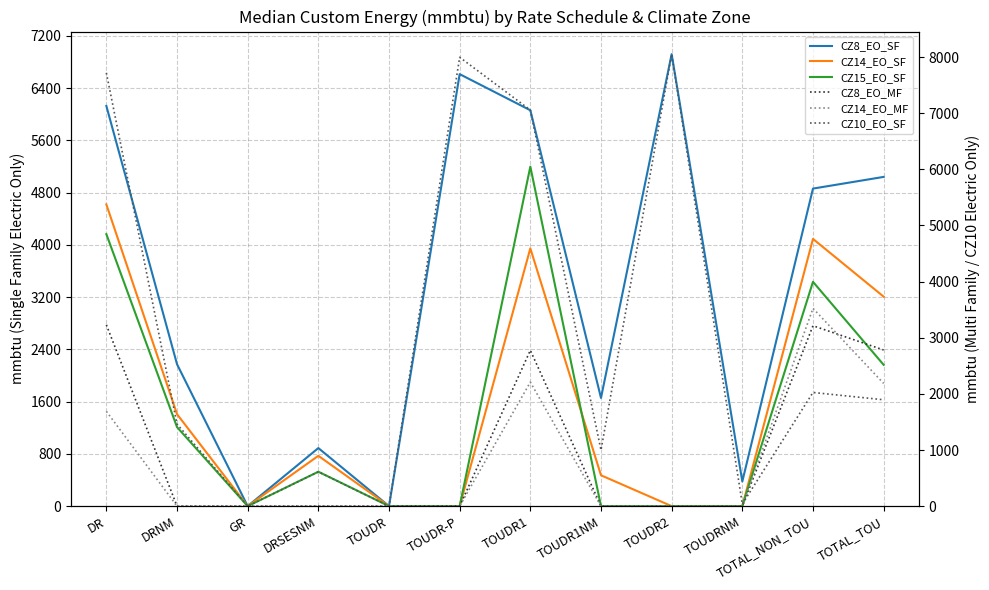

Reading left to right, what are all the values shown in this chart?

CZ8_EO_SF: DR=6126.0	DRNM=2172.5	GR=0.0	DRSESNM=889.0	TOUDR=0.0	TOUDR-P=6613.0	TOUDR1=6060.0	TOUDR1NM=1656.5	TOUDR2=6919.0	TOUDRNM=377.5	TOTAL_NON_TOU=4861.0	TOTAL_TOU=5040.0
CZ14_EO_SF: DR=4618.5	DRNM=1408.0	GR=0.0	DRSESNM=770.5	TOUDR=0.0	TOUDR-P=0.0	TOUDR1=3946.0	TOUDR1NM=472.5	TOUDR2=0.0	TOUDRNM=0.0	TOTAL_NON_TOU=4091.0	TOTAL_TOU=3207.0
CZ15_EO_SF: DR=4163.5	DRNM=1210.0	GR=0.0	DRSESNM=527.0	TOUDR=0.0	TOUDR-P=0.0	TOUDR1=5197.0	TOUDR1NM=0.0	TOUDR2=0.0	TOUDRNM=0.0	TOTAL_NON_TOU=3434.0	TOTAL_TOU=2163.0
CZ8_EO_MF: DR=3230.5	DRNM=0.0	GR=0.0	DRSESNM=0.0	TOUDR=0.0	TOUDR-P=0.0	TOUDR1=2776.0	TOUDR1NM=0.0	TOUDR2=0.0	TOUDRNM=0.0	TOTAL_NON_TOU=3214.0	TOTAL_TOU=2782.0
CZ14_EO_MF: DR=1689.0	DRNM=0.0	GR=0.0	DRSESNM=0.0	TOUDR=0.0	TOUDR-P=0.0	TOUDR1=2209.0	TOUDR1NM=0.0	TOUDR2=0.0	TOUDRNM=0.0	TOTAL_NON_TOU=3524.0	TOTAL_TOU=2186.0
CZ10_EO_SF: DR=7718.0	DRNM=1462.0	GR=0.0	DRSESNM=611.0	TOUDR=0.0	TOUDR-P=7996.5	TOUDR1=7056.5	TOUDR1NM=997.5	TOUDR2=8052.0	TOUDRNM=37.0	TOTAL_NON_TOU=2025.0	TOTAL_TOU=1895.0